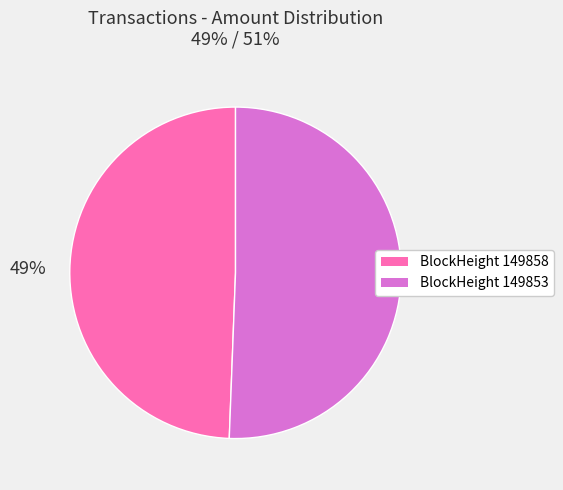

Does any single category account for the majority?

Yes